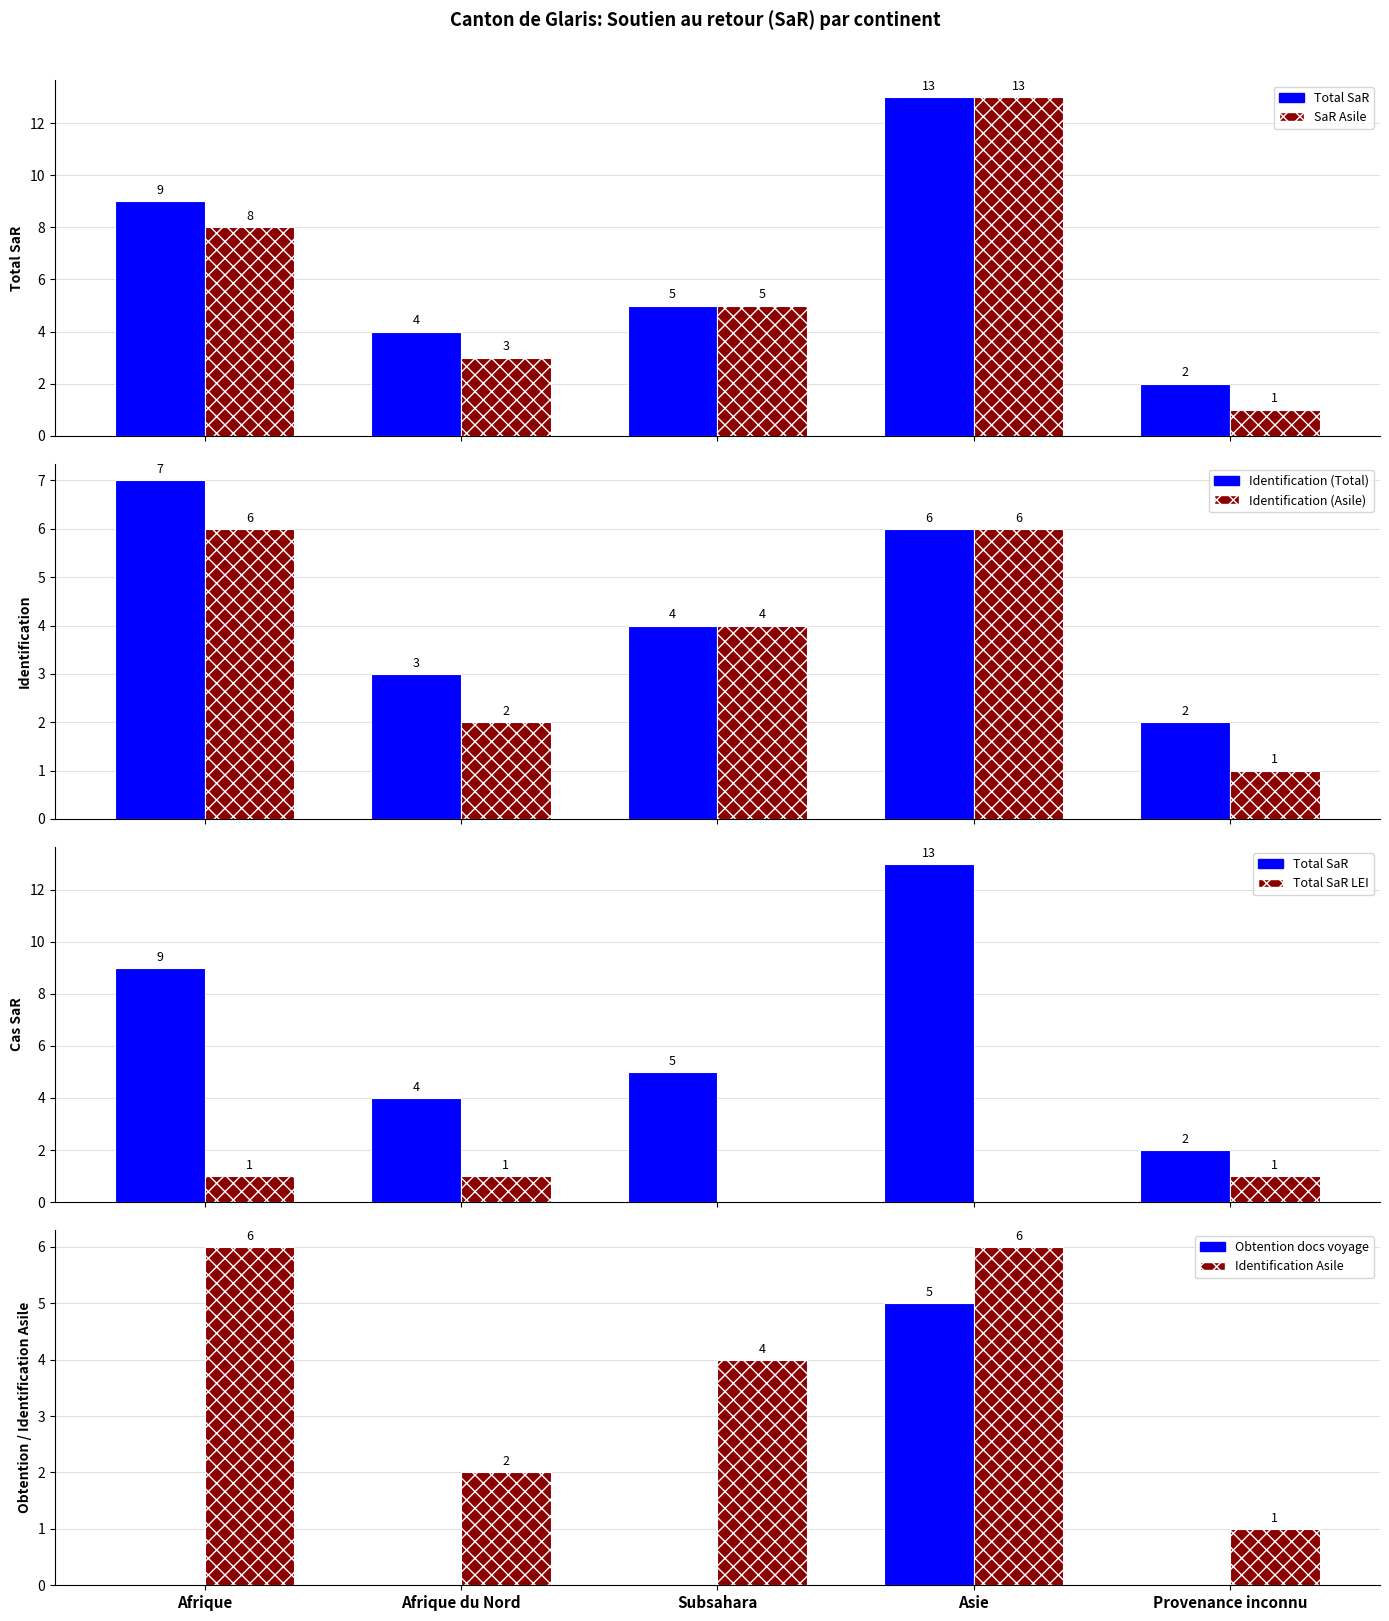

What is the maximum value shown in the chart?

13